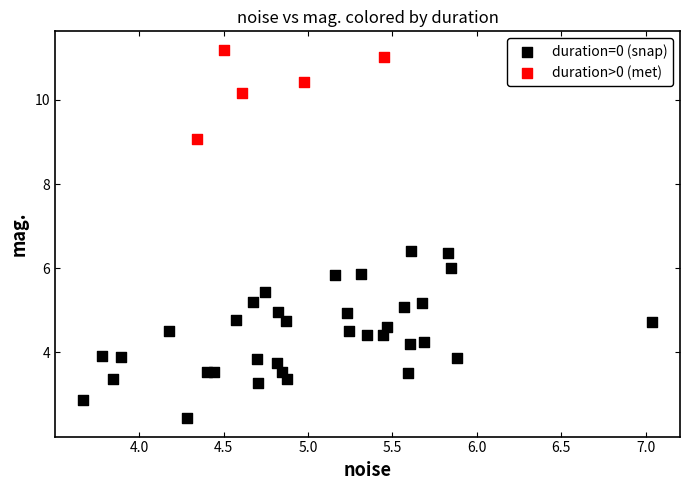

Which series has the largest Y range (max minus min)?

duration=0 (snap)